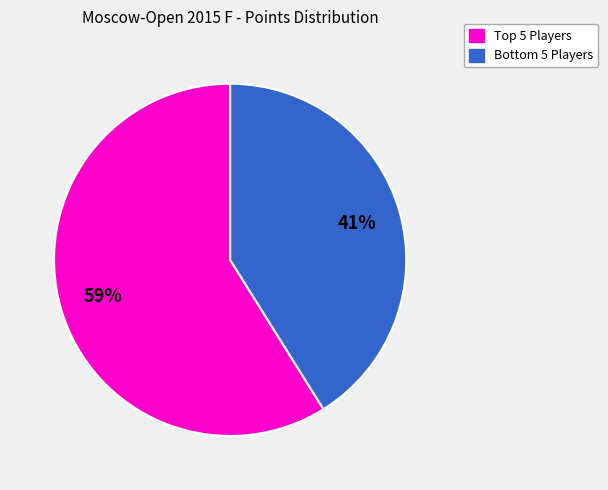

Which category has the smallest portion of the pie?

Bottom 5 Players